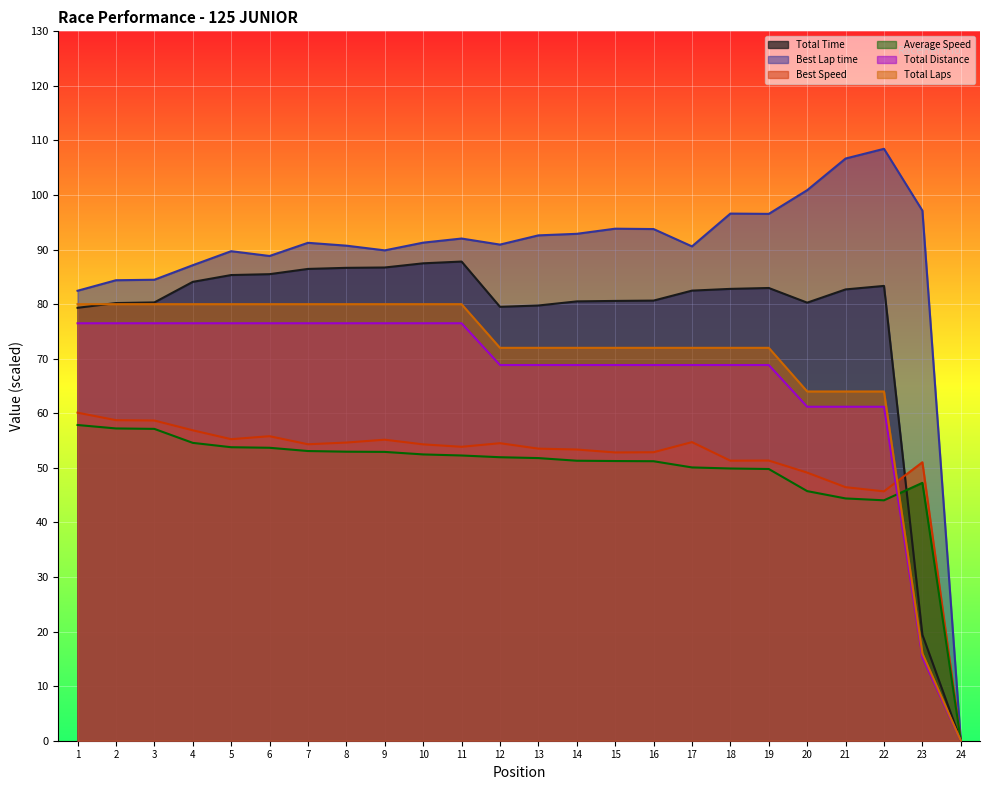

How many positive values does the Average Speed series have?

23